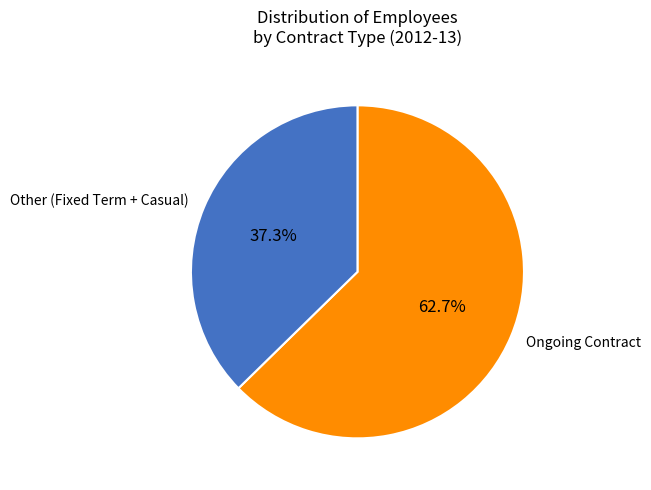

To the nearest percent, what is the difference between the largest and smallest slice percentages?

25%